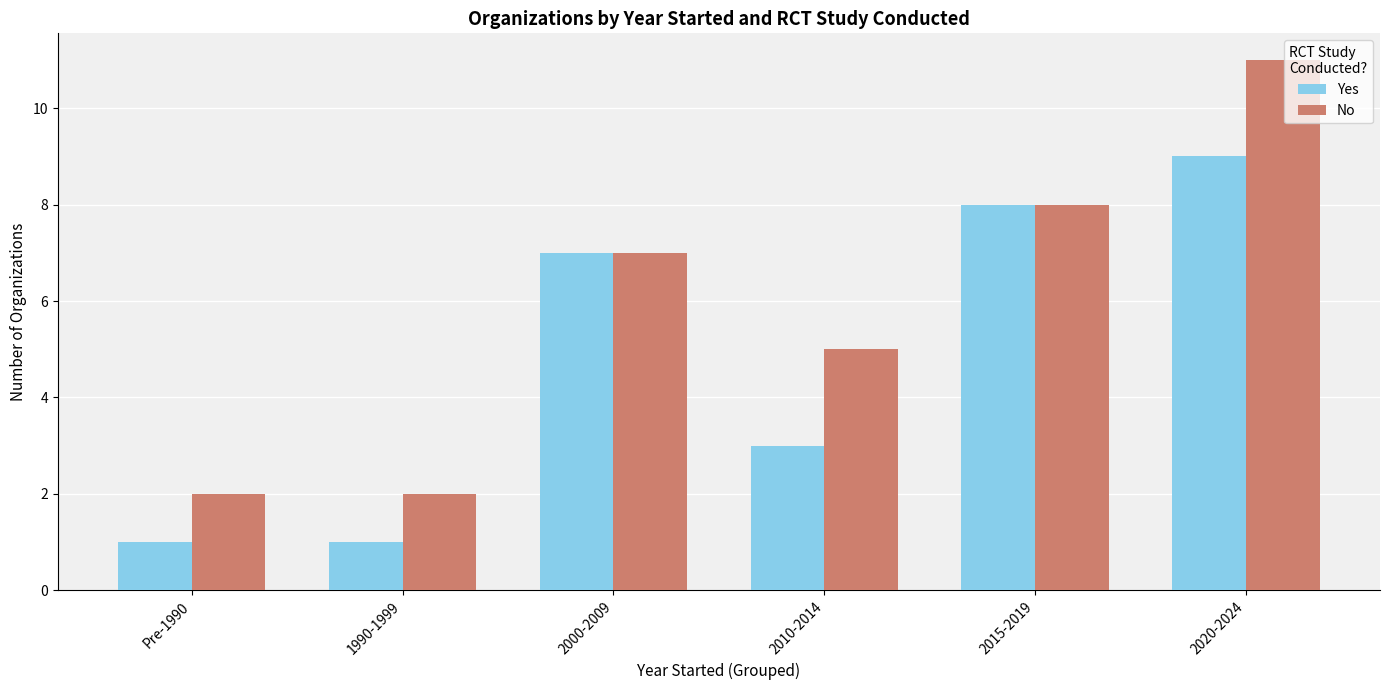

Count the number of categories in the chart.

6